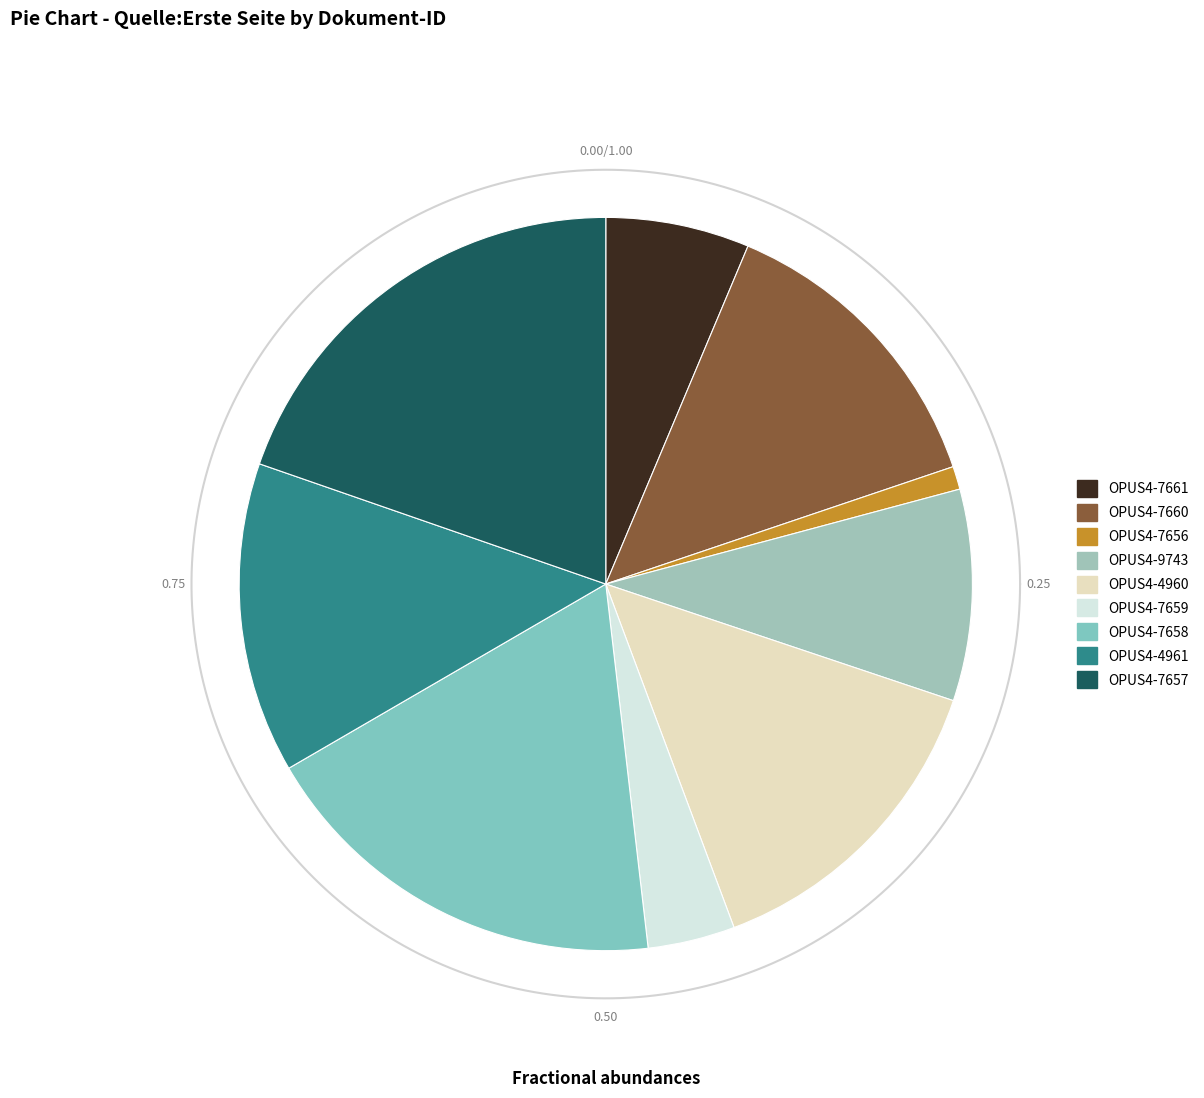

What percentage is NOT represented by OPUS4-7656?

99.0%